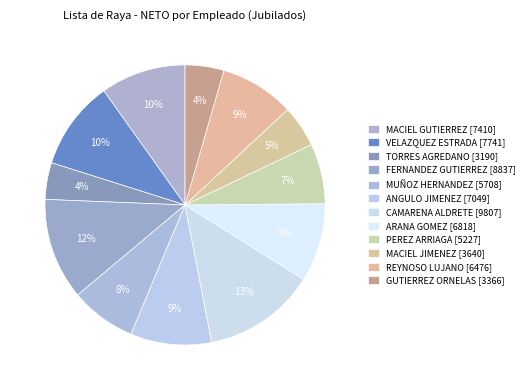

To the nearest percent, what is the difference between the largest and smallest slice percentages?

9%